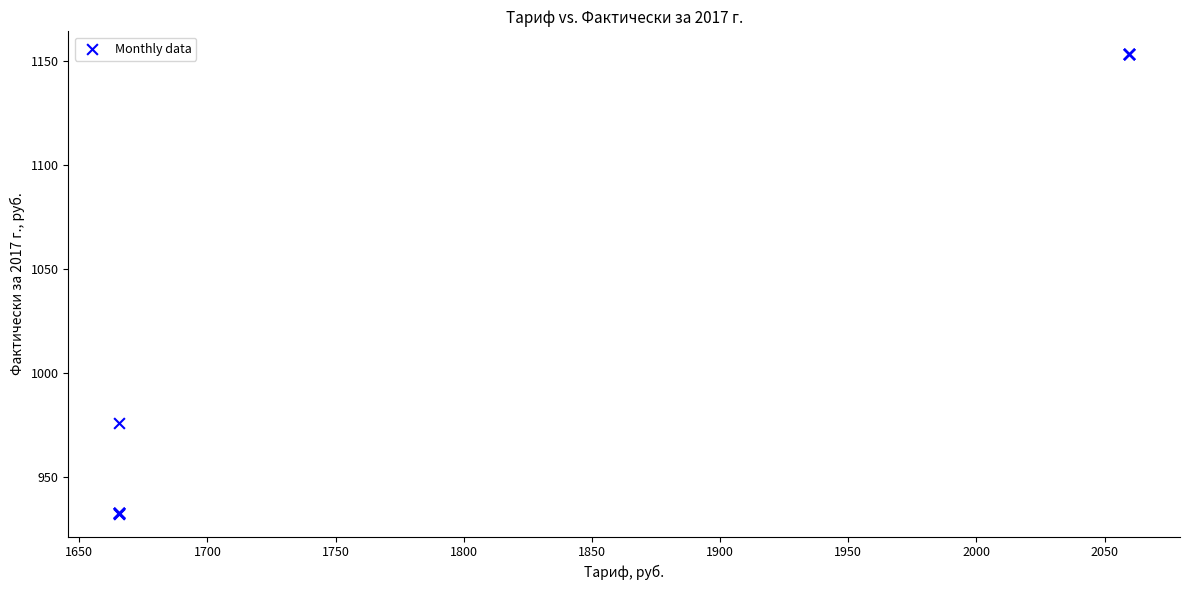

What Y value in the scatter plot is closest to 1042?

976.0